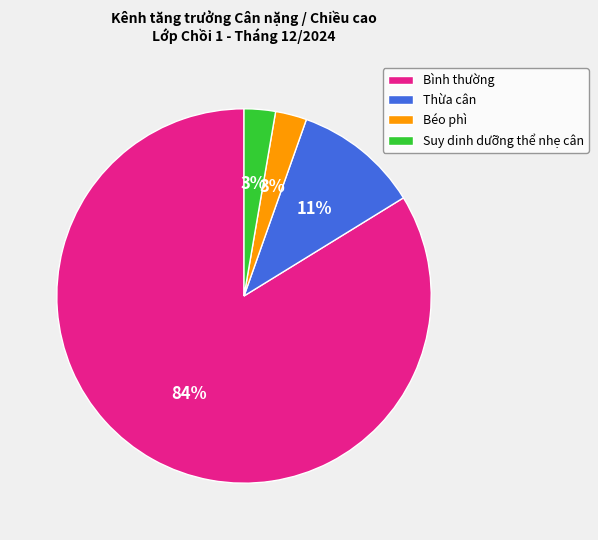

Which slice is the largest?

Bình thường